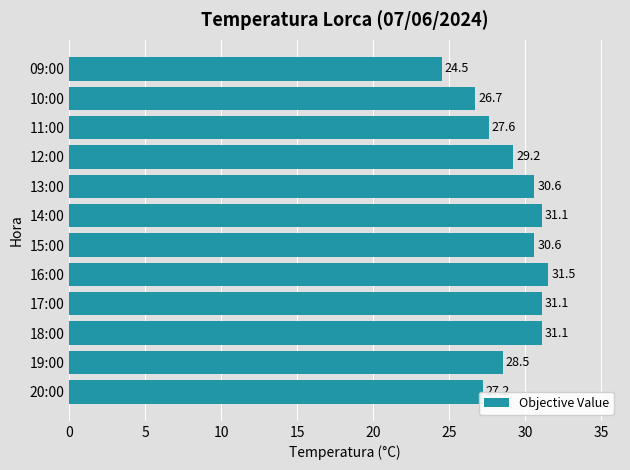

What is the minimum value shown in the chart?

24.5